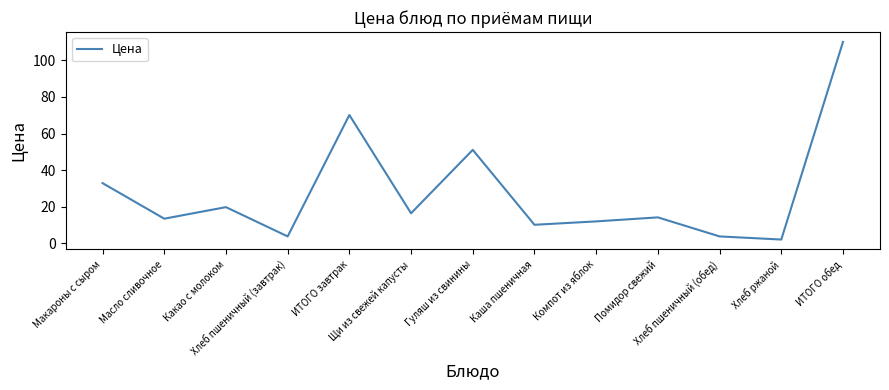

Count the number of values greater than 14.

7